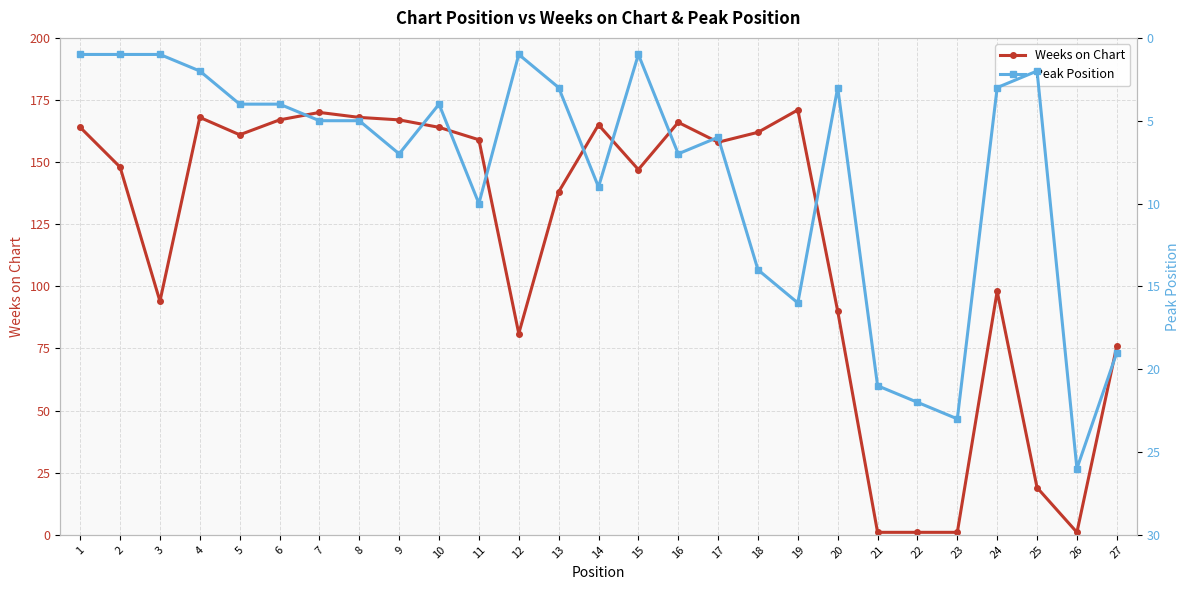

True or false: Weeks on Chart has more than 0 points higher than both neighbors.

True